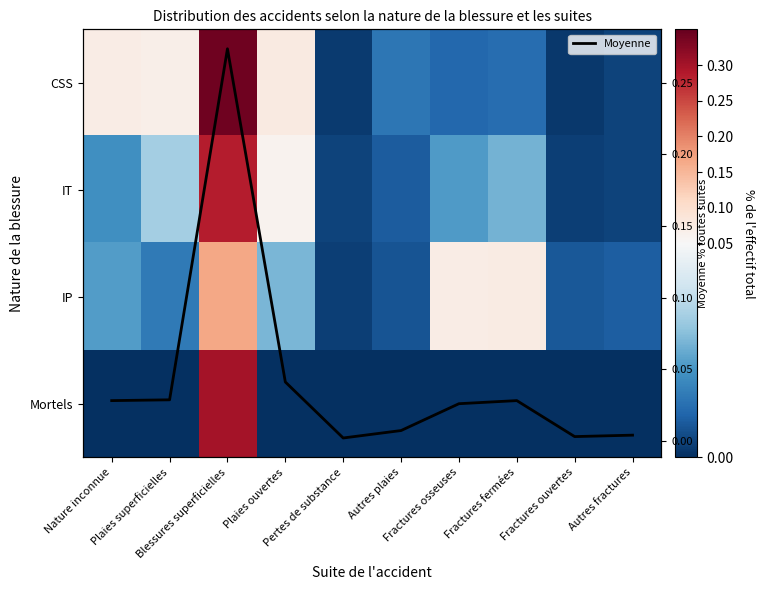

At which label does IP reach its minimum?

Pertes de substance